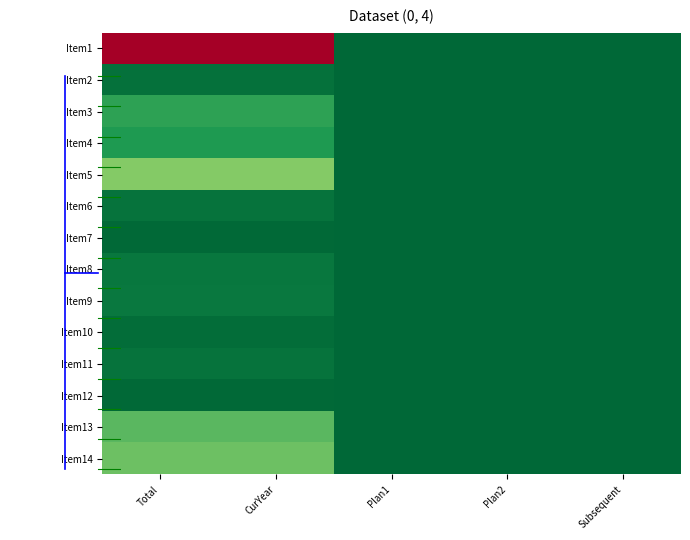

What is the greatest value displayed?

65704840.0